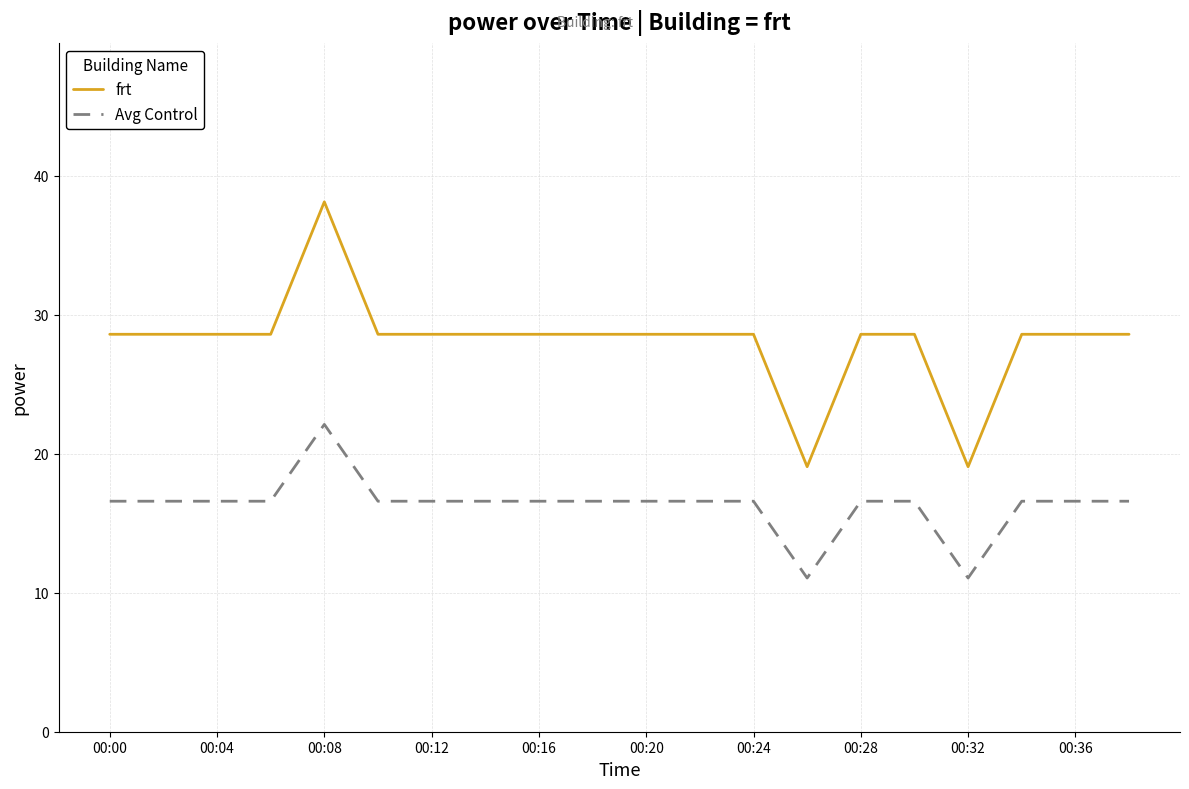

Rank the series by their maximum value, from lowest to highest.

Avg Control, frt